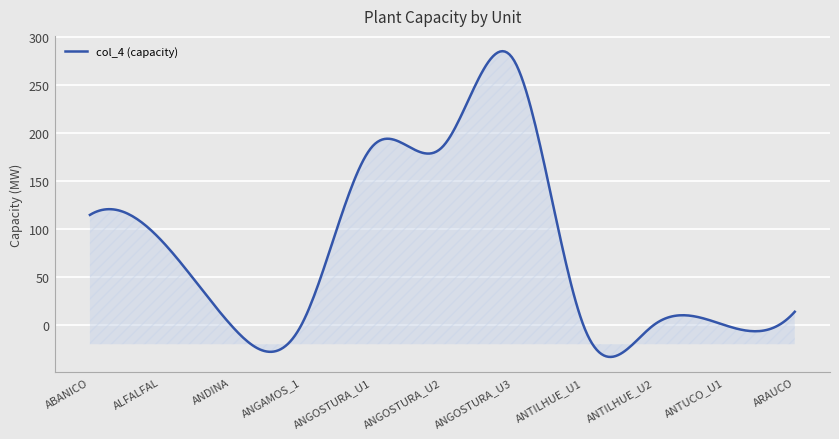

What is the minimum value shown in the chart?

-33.2